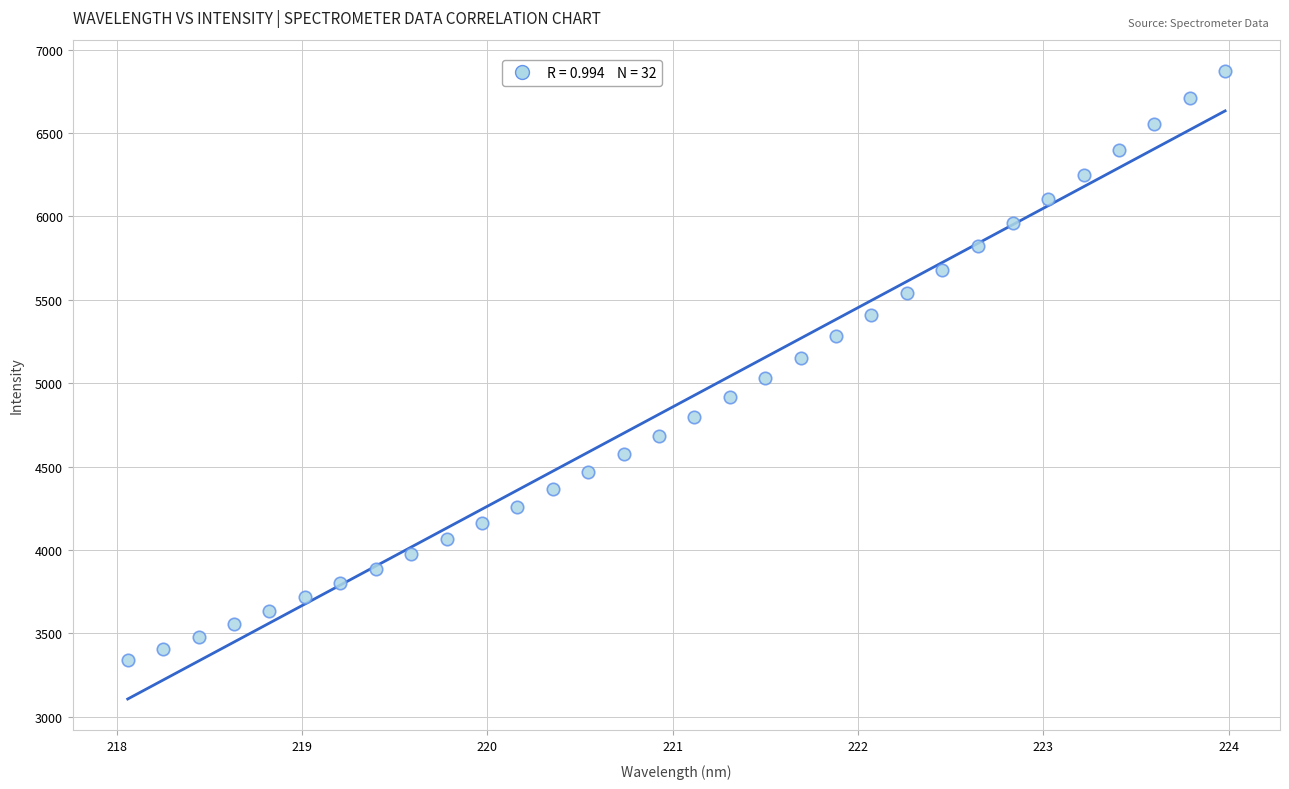

What is the range of Y values (max minus min)?

3534.0